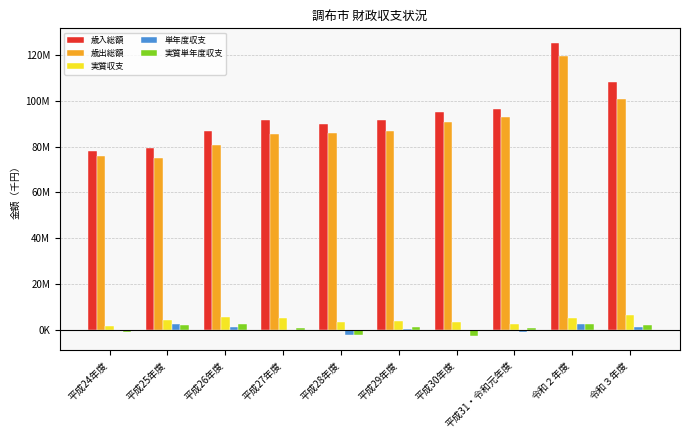

What are all the series names shown in the legend?

歳入総額, 歳出総額, 実質収支, 単年度収支, 実質単年度収支